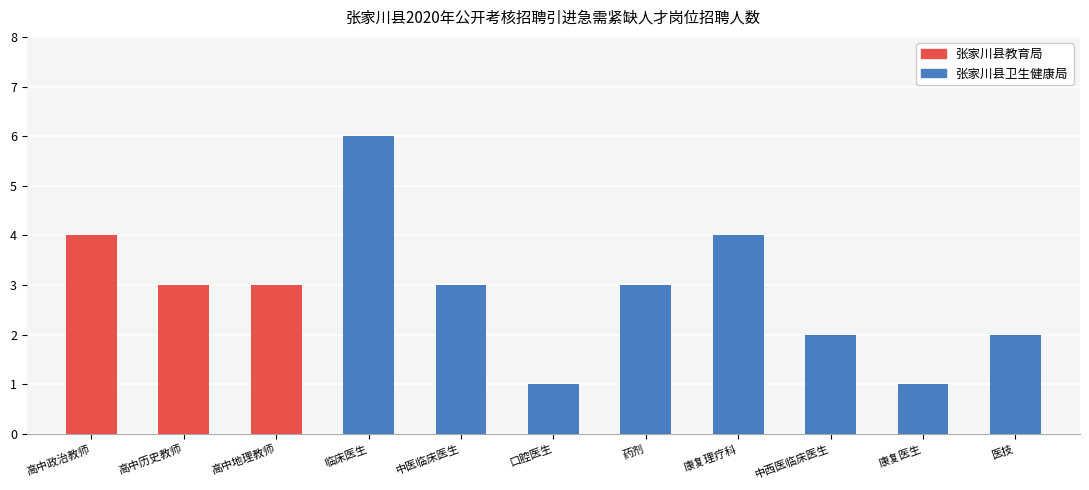

At 康复理疗科, list the series in order from smallest to largest.

张家川县教育局, 张家川县卫生健康局